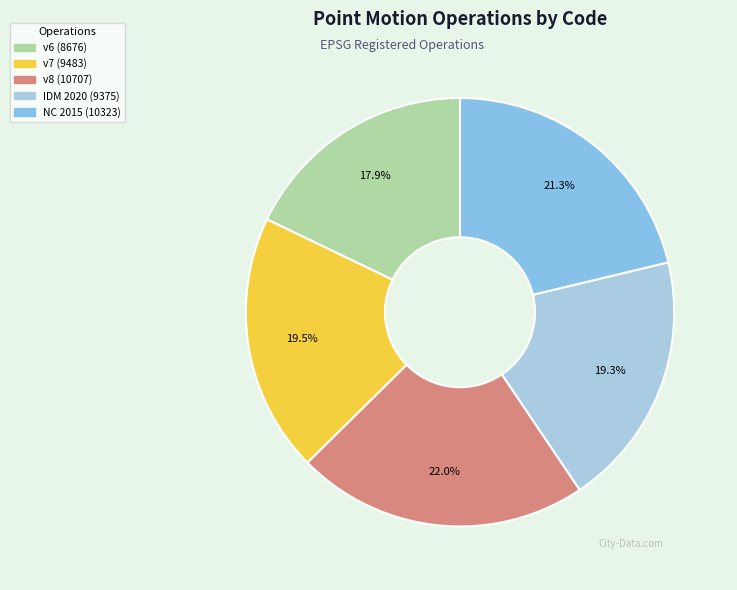

Rank the categories by value from lowest to highest.

Canada velocity grid v6, Indonesian Deformation Model 2020, Canada velocity grid v7, New Caledonia velocity model 2015, Canada velocity grid v8